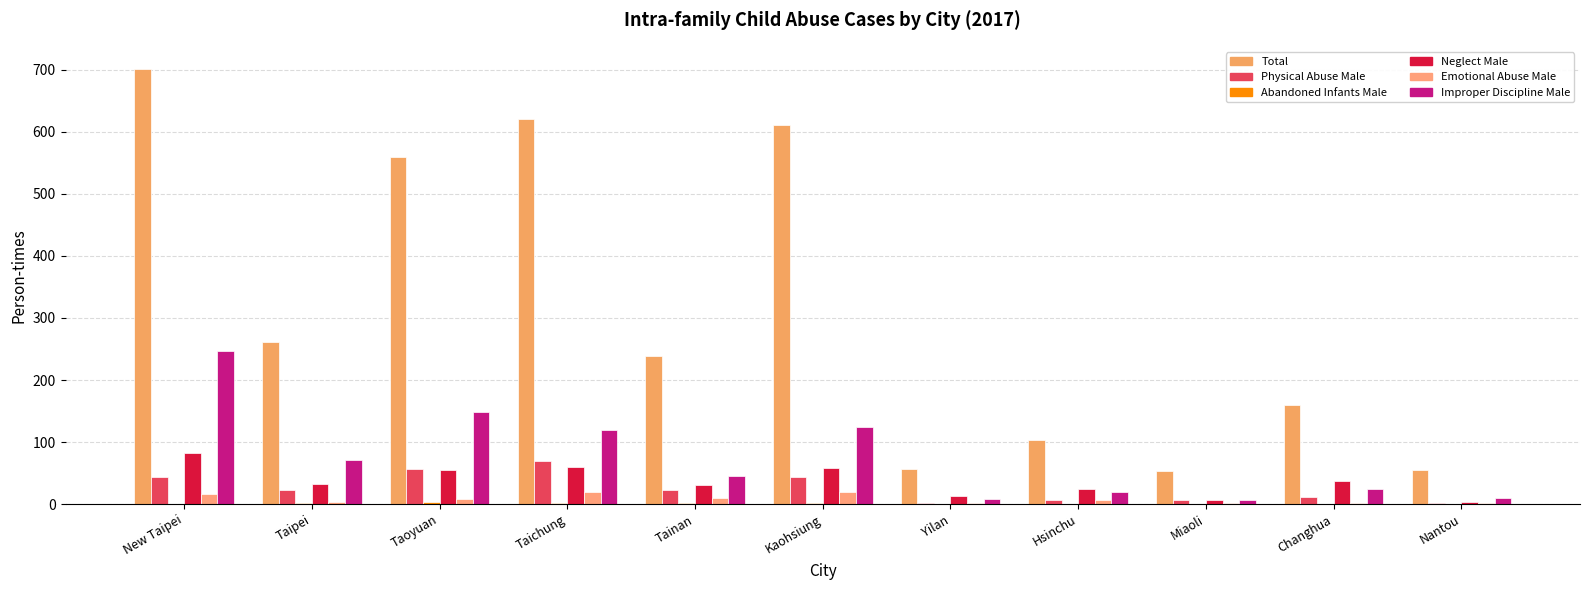

How many data points does each series have?

11